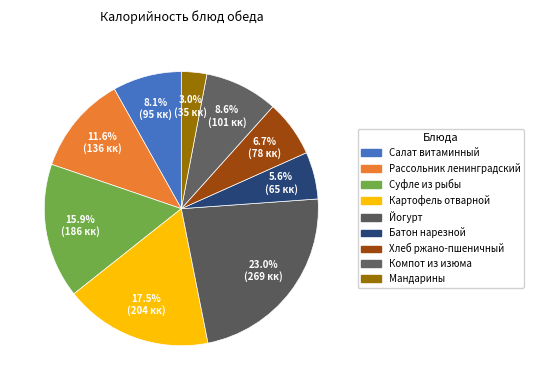

To the nearest percent, what is the average slice percentage?

11%